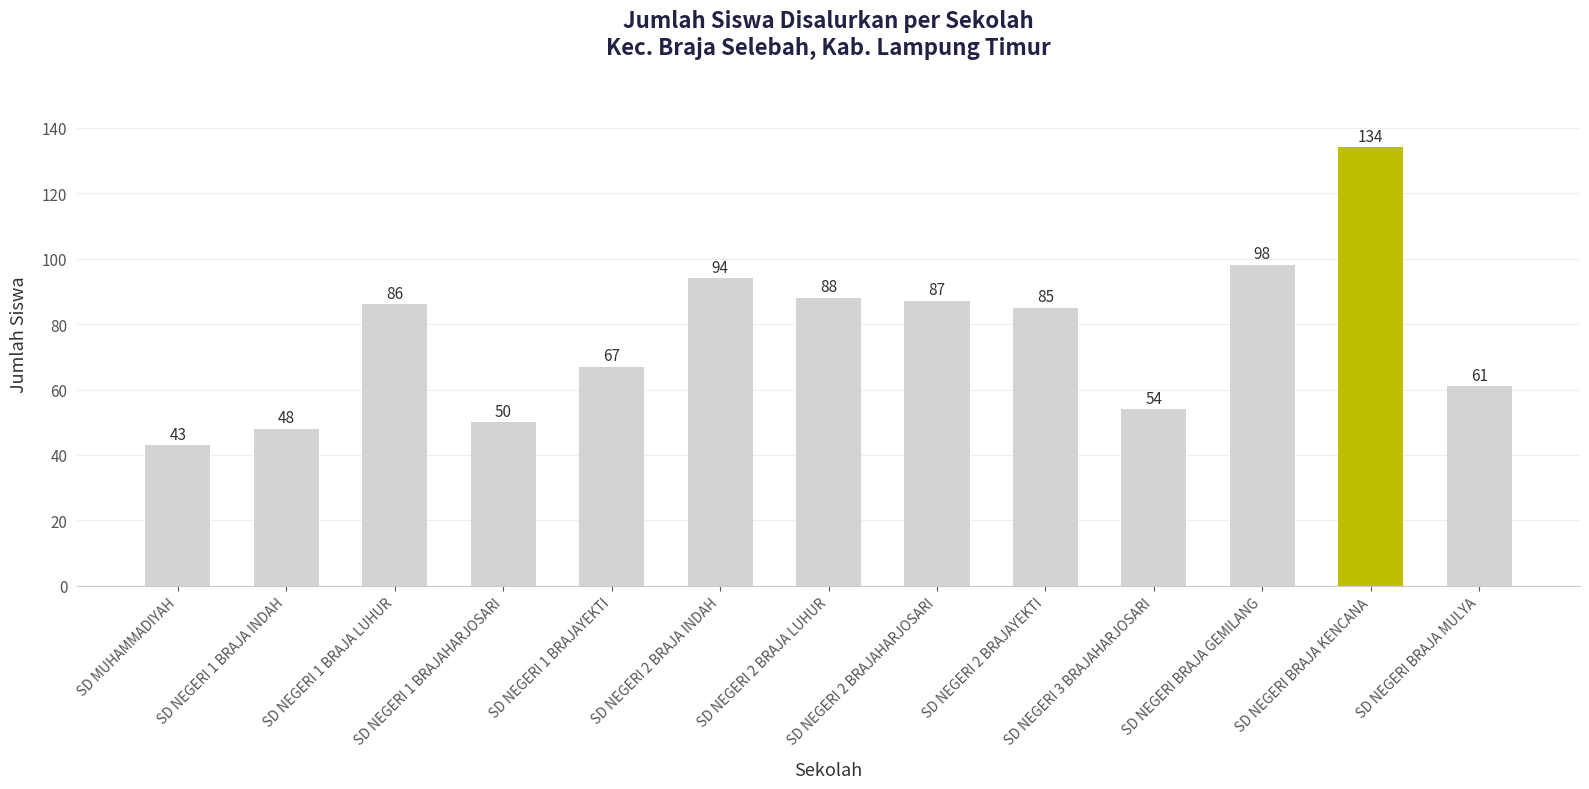

How many data points does each series have?

13